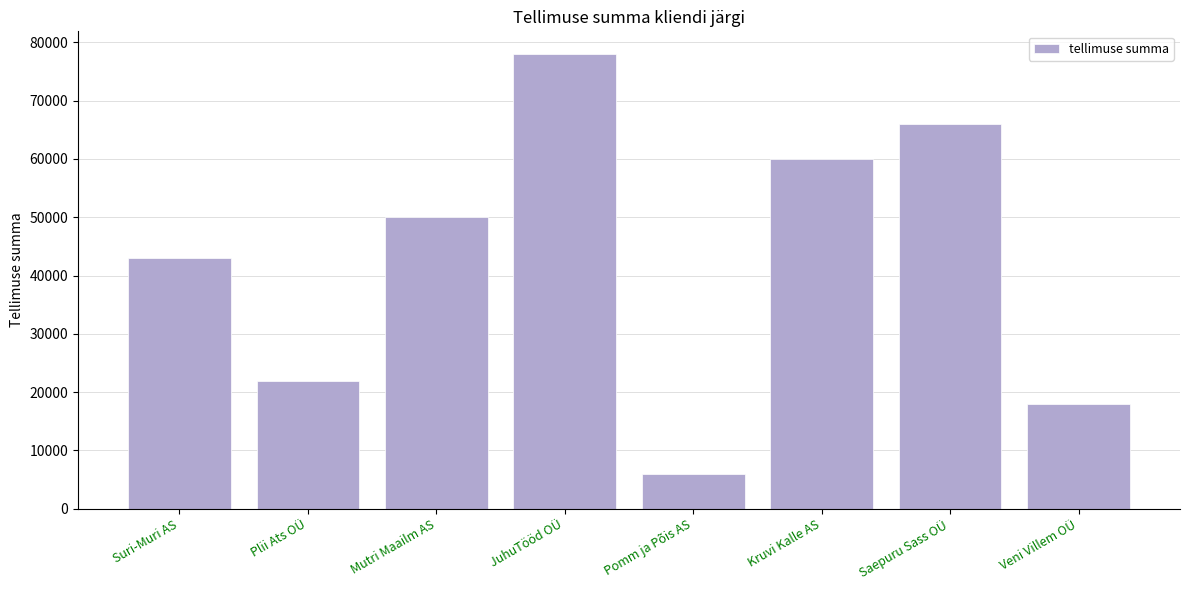

List the labels in order of value, largest first.

JuhuTööd OÜ, Saepuru Sass OÜ, Kruvi Kalle AS, Mutri Maailm AS, Suri-Muri AS, Plii Ats OÜ, Veni Villem OÜ, Pomm ja Põis AS